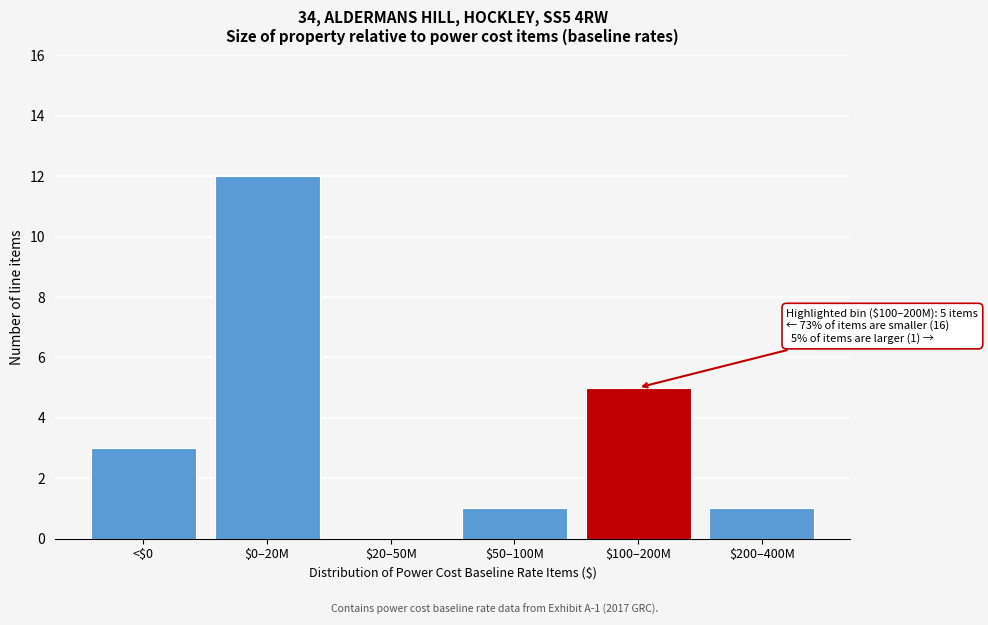

True or false: the data shows 1 at $50–100M.

True